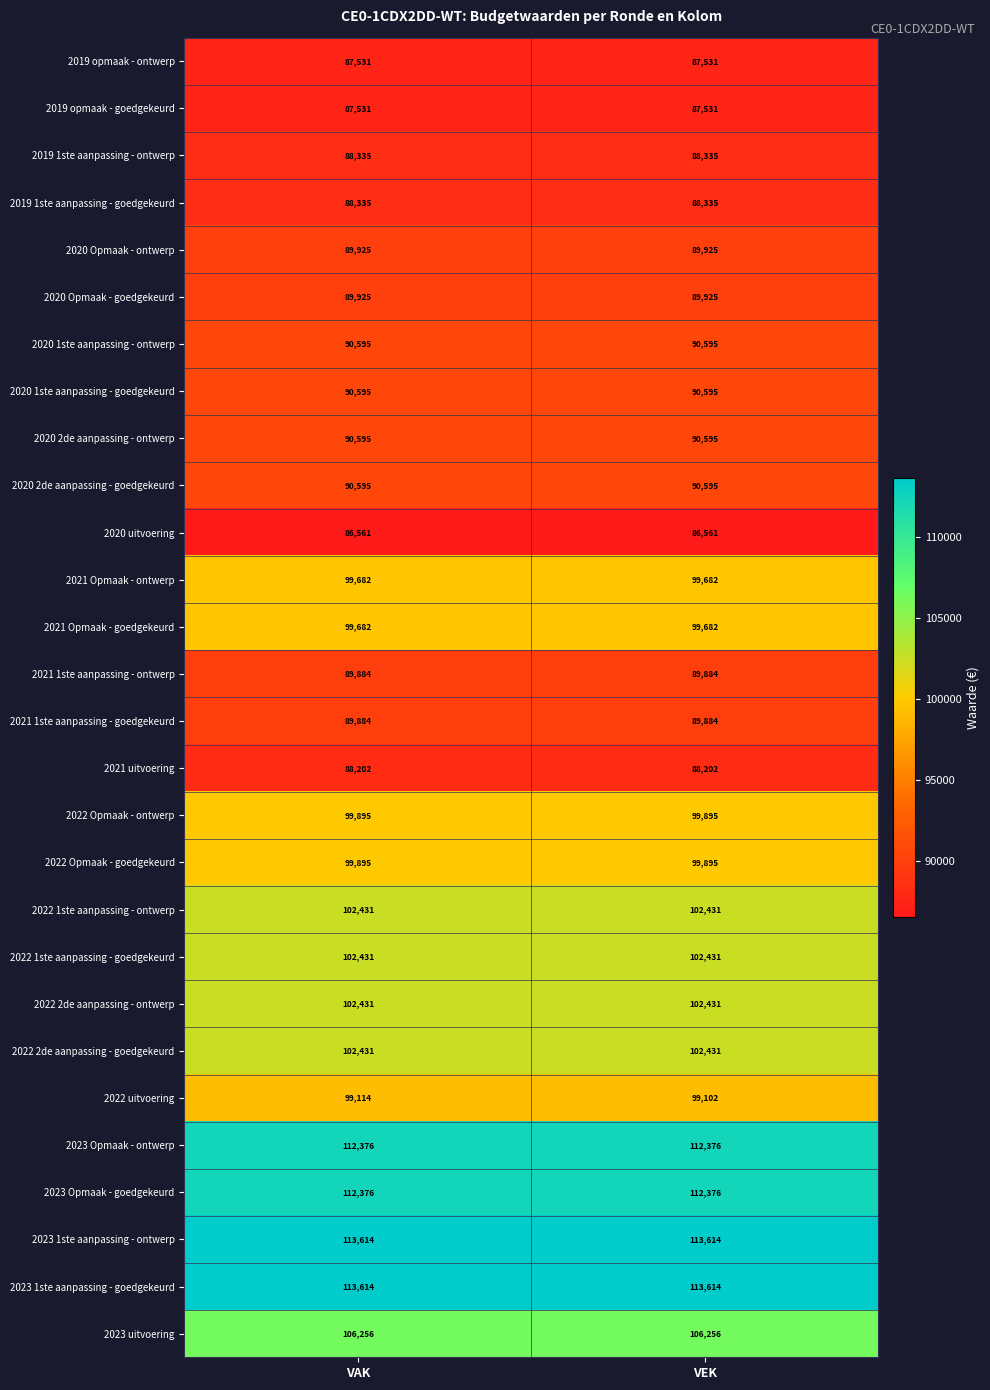

Between VAK and VEK, which series saw the biggest shift?

2022 uitvoering